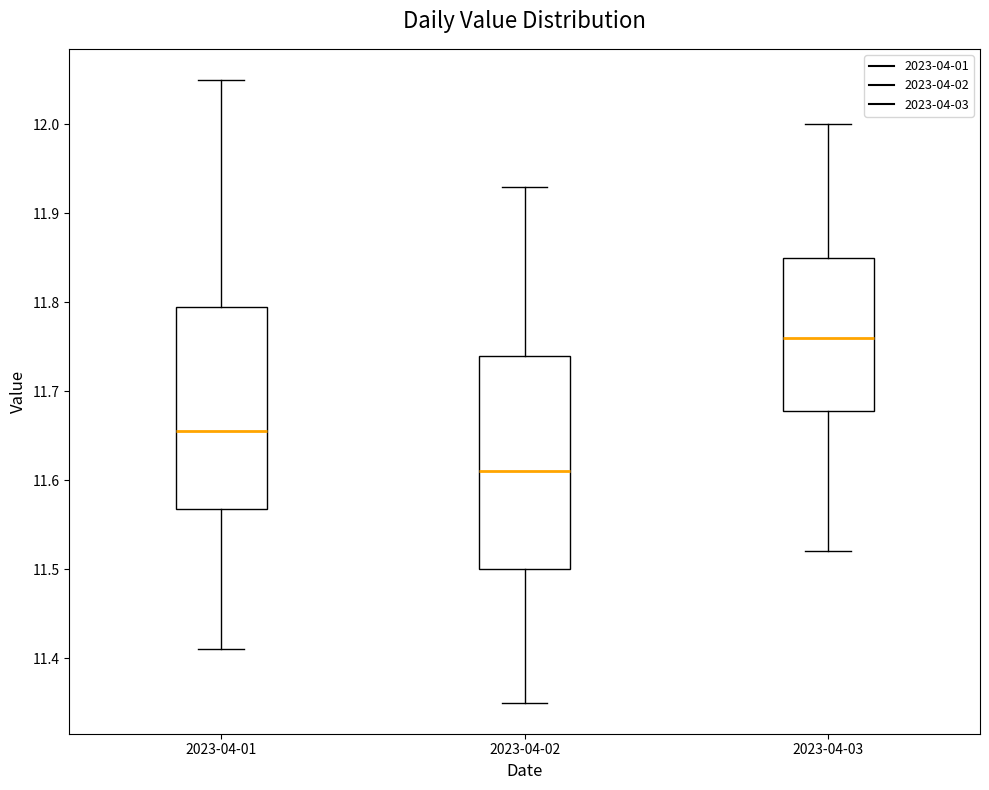

Which box is the tallest, from its lower edge to its upper edge?

2023-04-02